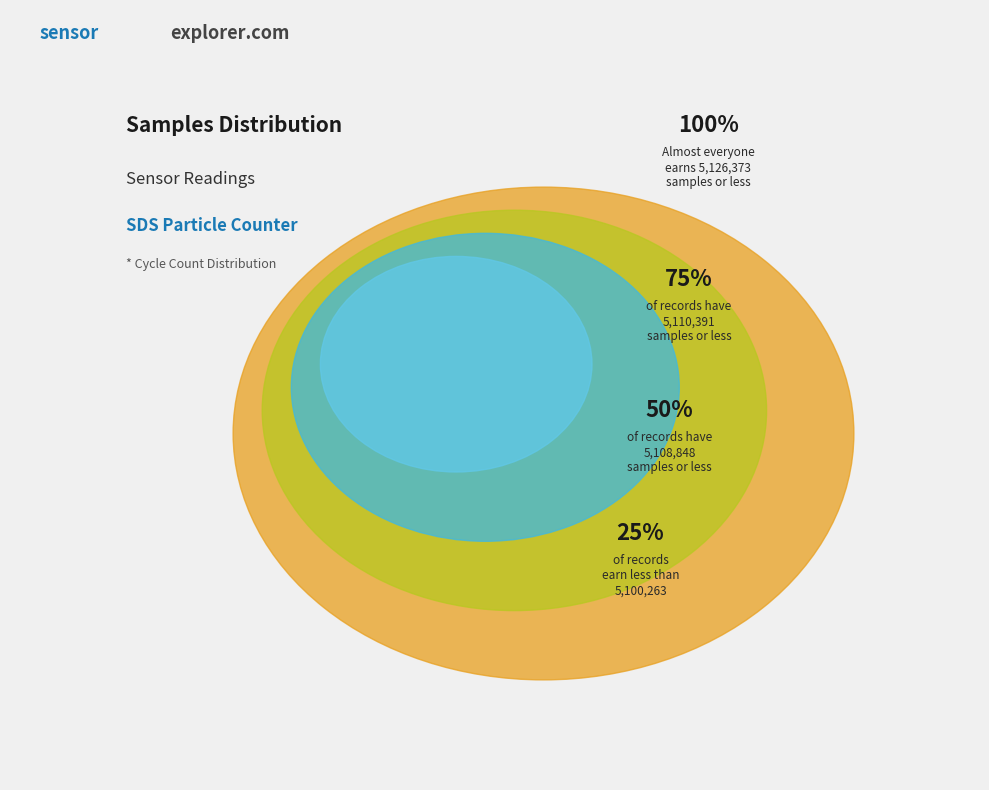

Is there a majority slice in this chart?

No